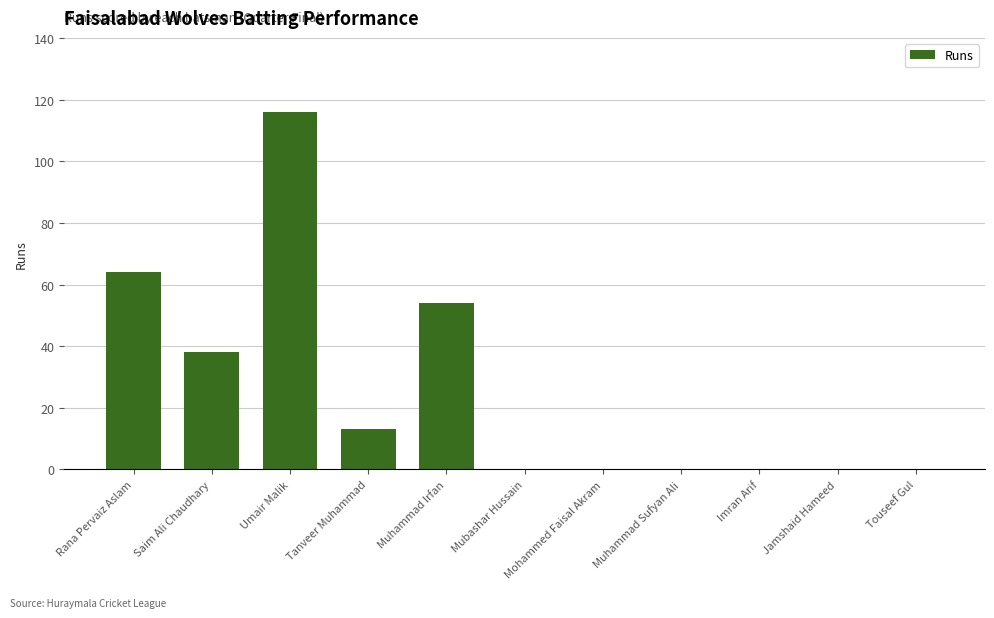

What is the sum of all values?

285